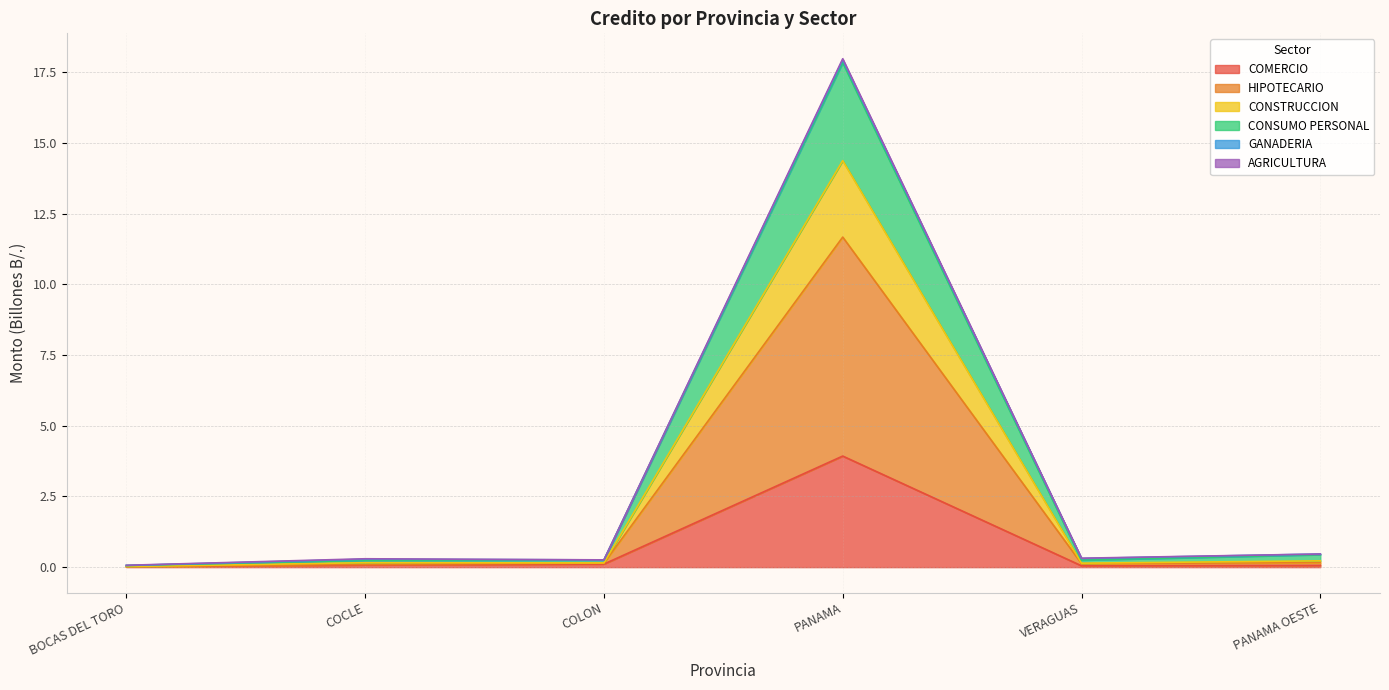

Which has a higher value, VERAGUAS or PANAMA OESTE?

PANAMA OESTE